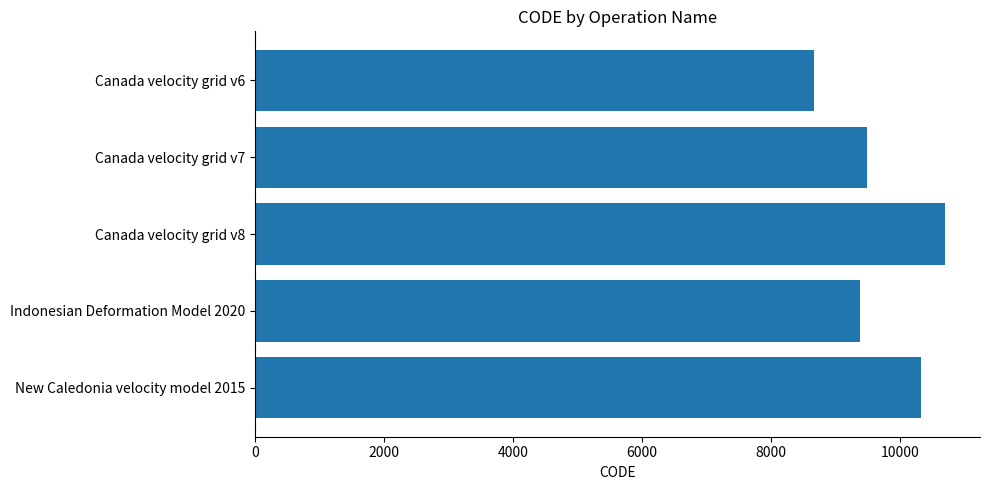

The value at Canada velocity grid v7 is 9483. True or false?

True